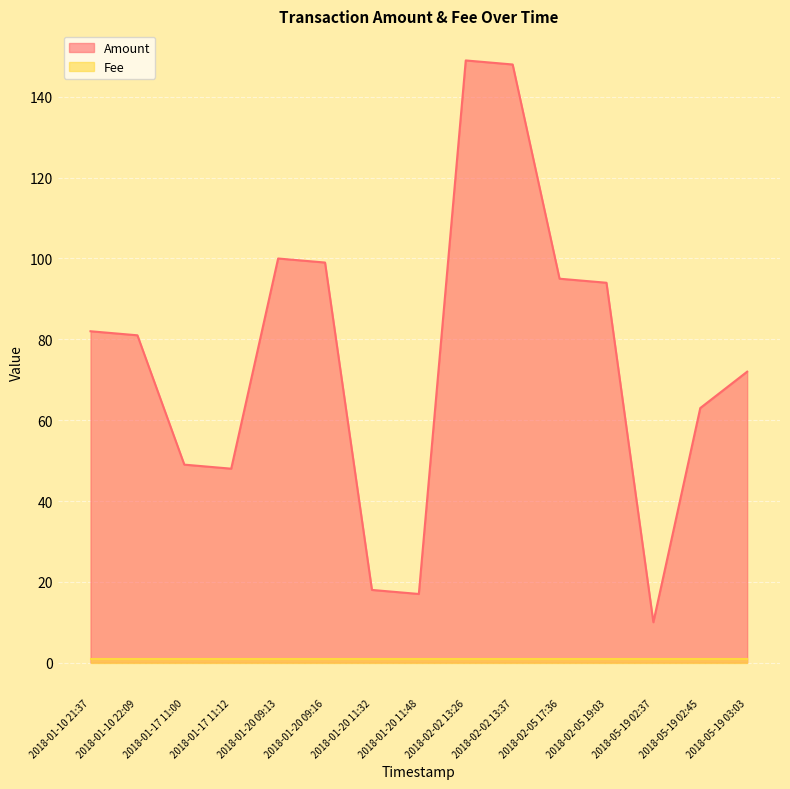

How many lines are shown in the chart?

2